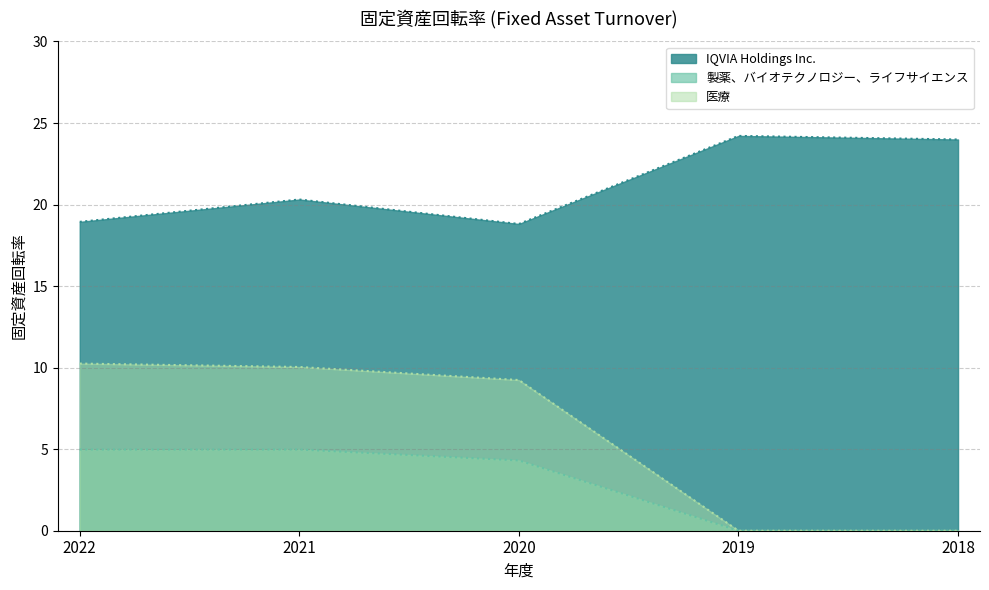

True or false: 医療 and IQVIA Holdings Inc. intersect in this chart.

False